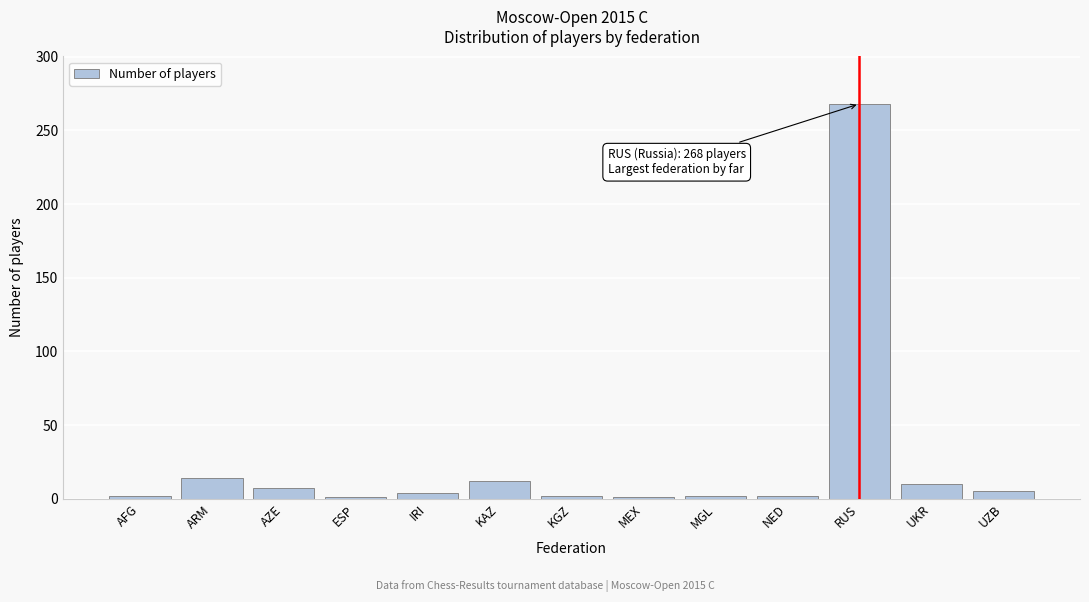

What is the maximum value shown in the chart?

268